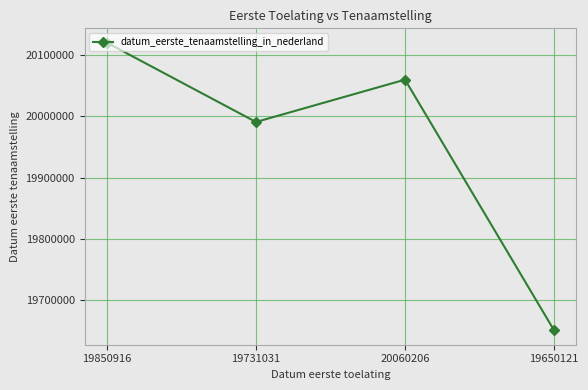

What is the sum of all values?

79821879